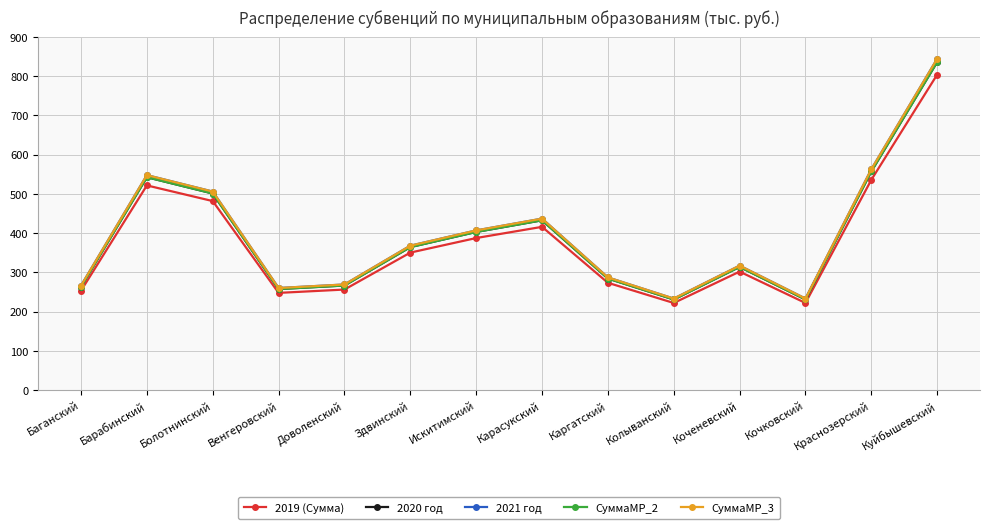

Is the value of 2021 год at Болотнинский greater than the value of 2019 (Сумма) at Куйбышевский?

No